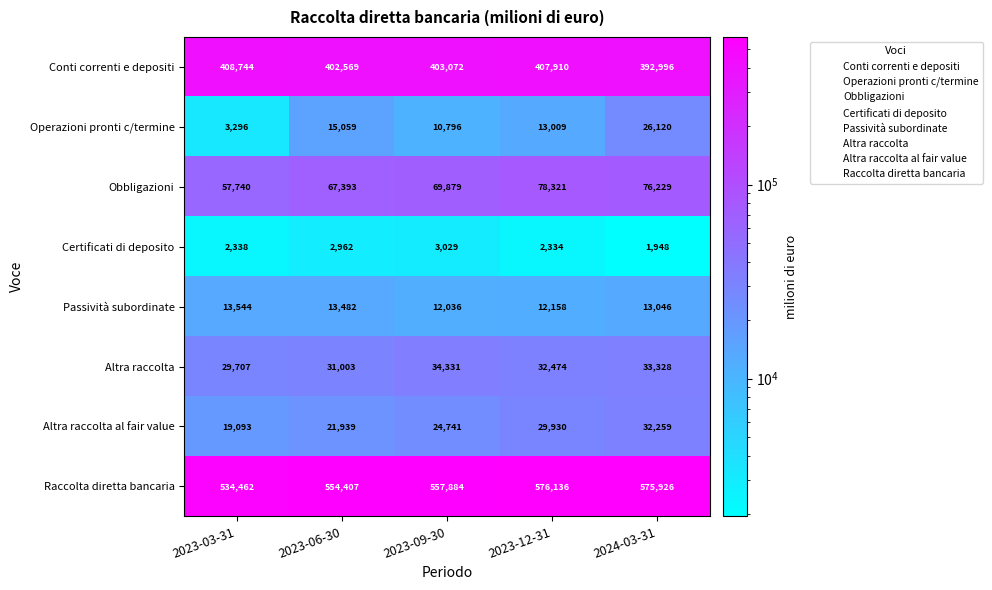

What is the difference between the maximum and minimum values in the Raccolta diretta bancaria series?

41674